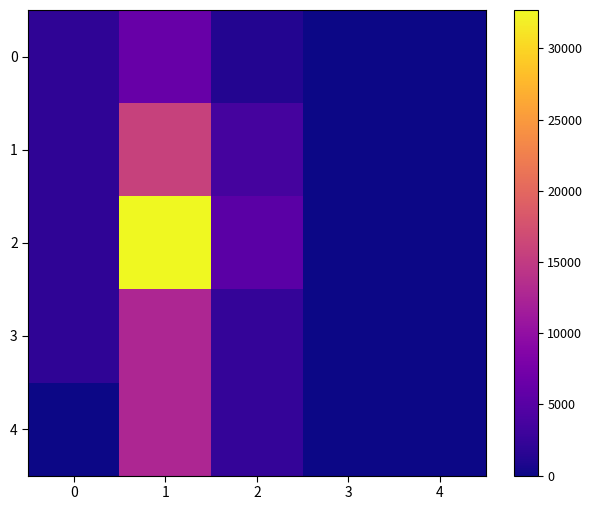

Which label corresponds to the largest value in the chart?

1